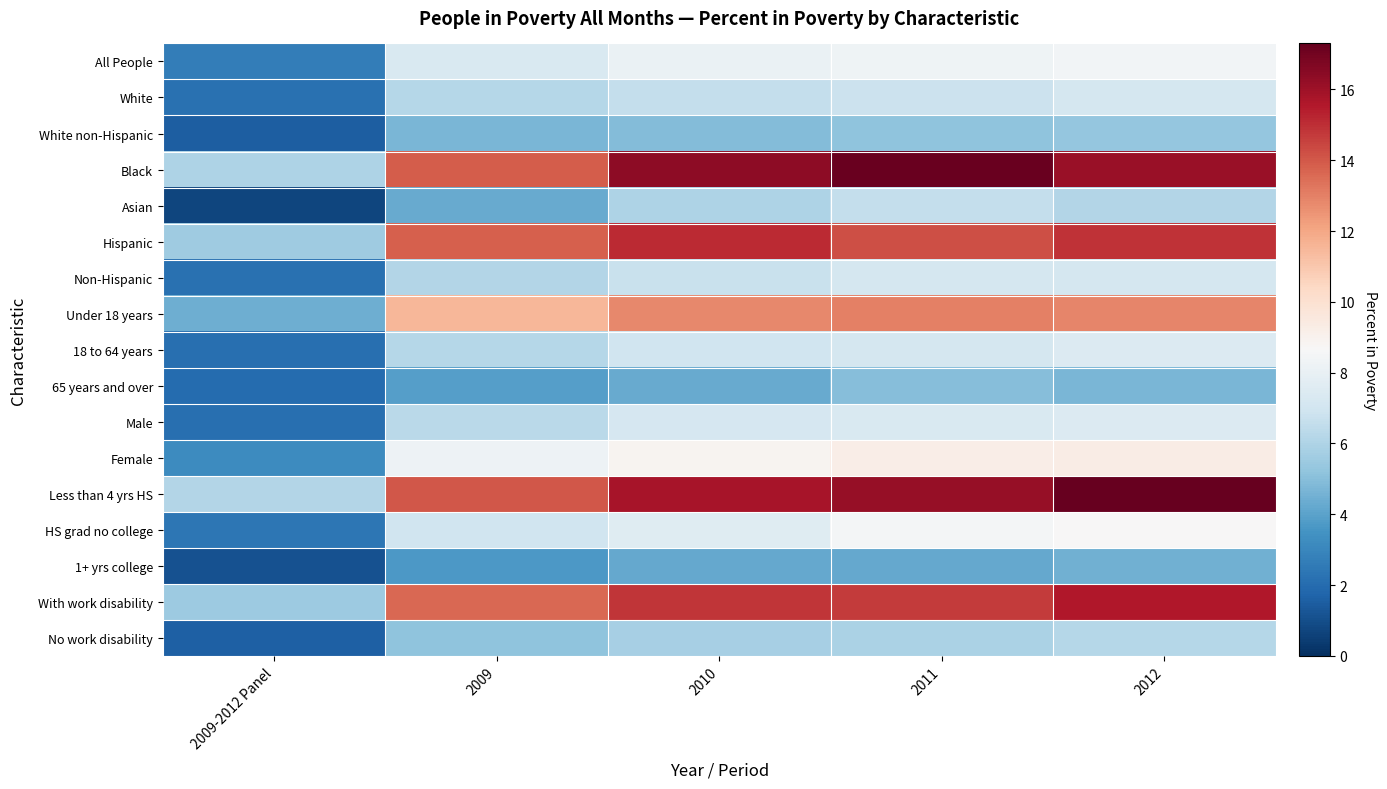

How many series are shown in this chart?

17